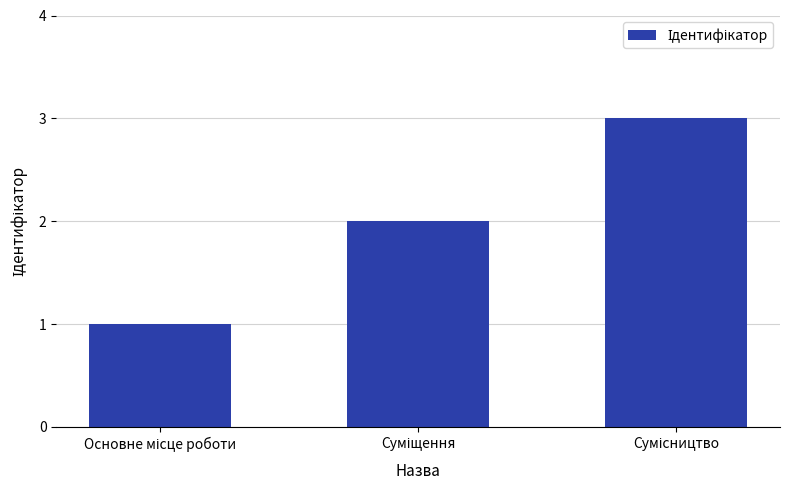

What is the sum of all values?

6